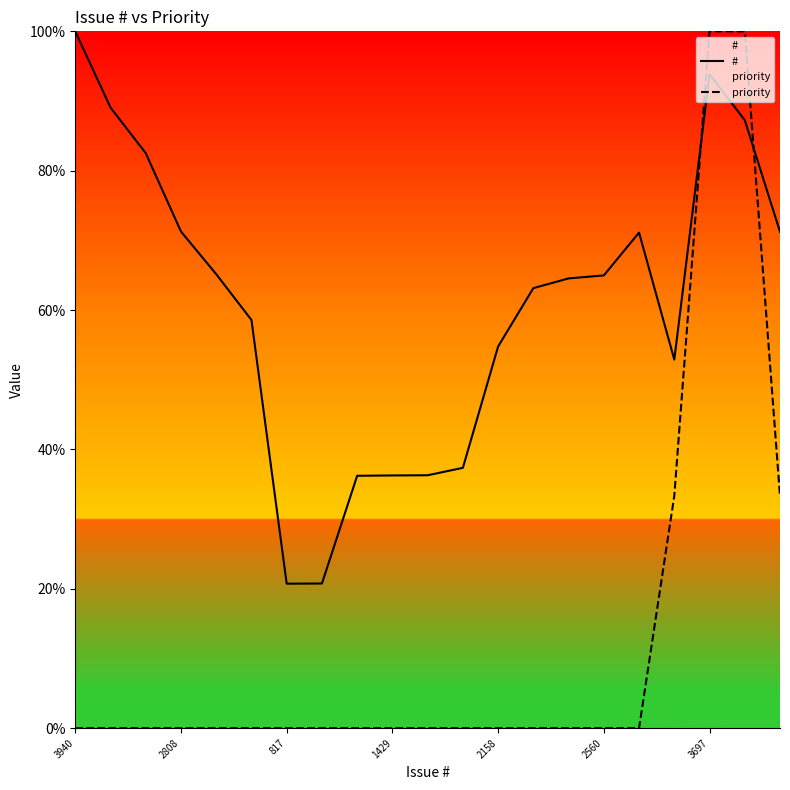

What position from the left is 3940?

1